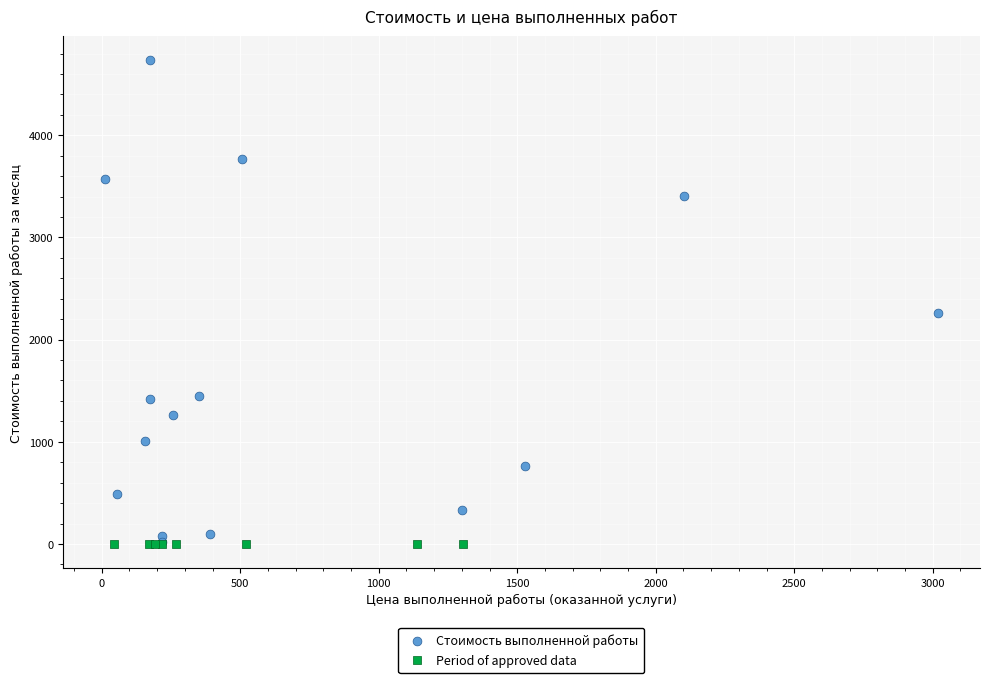

Which series reaches the maximum Y coordinate?

Стоимость выполненной работы